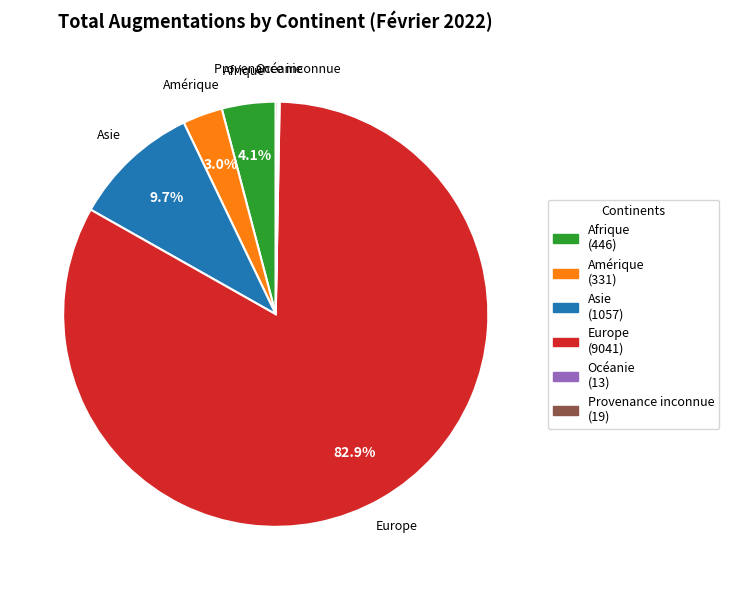

What is the ratio of the value at Amérique to the value at Afrique?

0.7